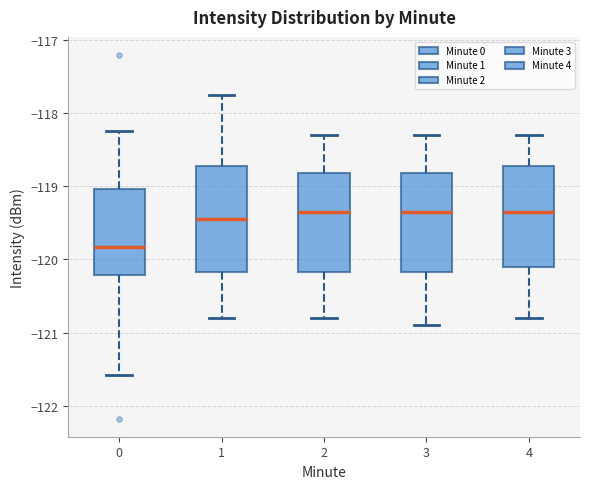

Reading left to right, transcribe this box plot: for each box, give where its median line is, the range the box spans, and where its two whiskers end, as read against the y-axis. The values are not printed on the chart, so give them approximately, as read against the axis.

0: median -119.8, box -120.2 to -119.0, whiskers -121.6 to -118.3
1: median -119.4, box -120.2 to -118.7, whiskers -120.8 to -117.8
2: median -119.3, box -120.2 to -118.8, whiskers -120.8 to -118.3
3: median -119.3, box -120.2 to -118.8, whiskers -120.9 to -118.3
4: median -119.3, box -120.1 to -118.7, whiskers -120.8 to -118.3